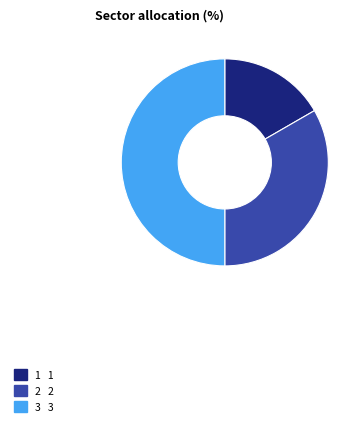

How many slices are in this pie chart?

3